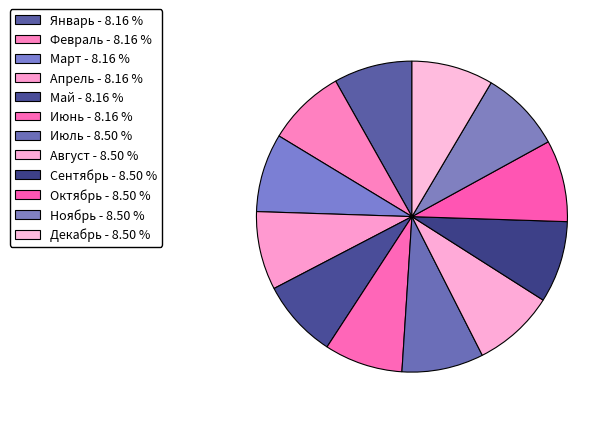

Is it true that Июль is 9% of the pie?

True